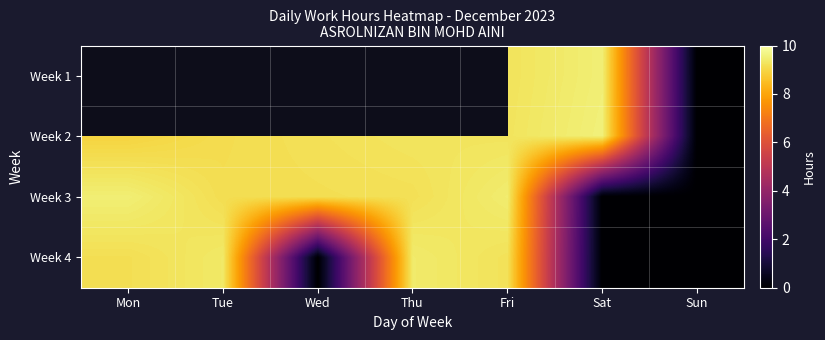

True or false: Week 2 has a value of 16.2 at Sat.

False